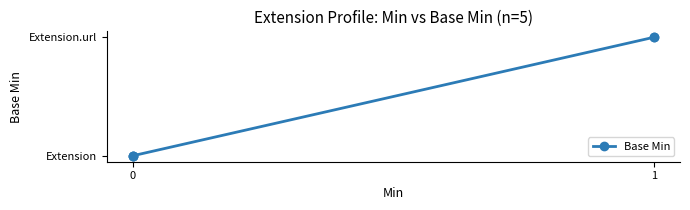

Reading left to right, extract all data points from this chart.

0	0	0	1	1